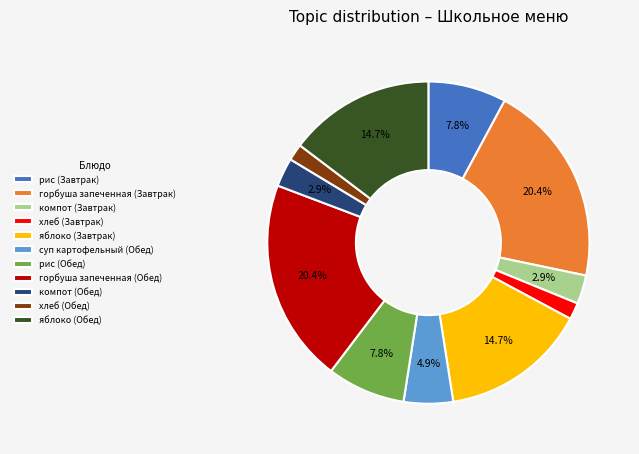

Approximately how many times larger is the value at яблоко (Завтрак) compared to компот (Обед)?

5.1